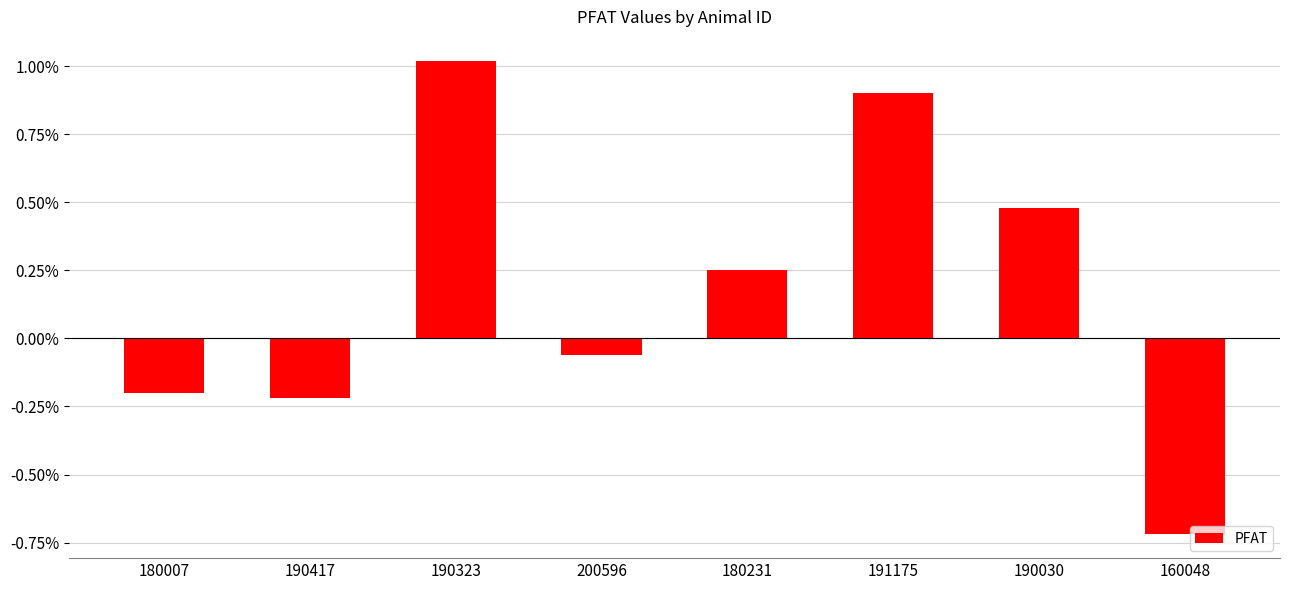

Rank the categories by value from highest to lowest.

190323, 191175, 190030, 180231, 200596, 180007, 190417, 160048